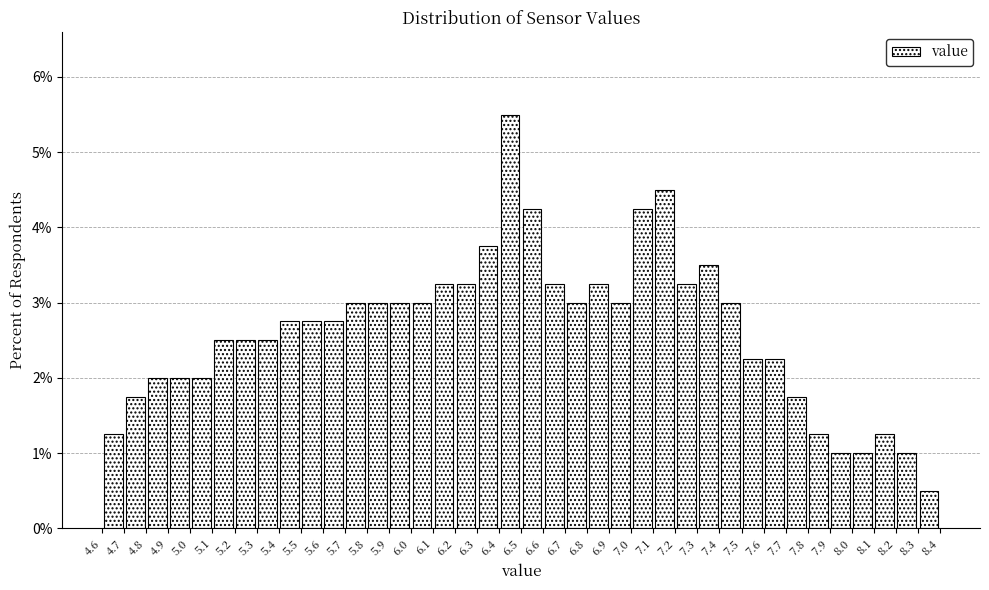

Reading left to right, list every bar in this chart as the range it spans on the x-axis followed by its height. The values are not printed on the chart, so give them approximately, as read against the axis.

4.6 to 4.7: 1.3
4.7 to 4.8: 1.8
4.8 to 4.9: 2.0
4.9 to 5.0: 2.0
5.0 to 5.1: 2.0
5.1 to 5.2: 2.5
5.2 to 5.3: 2.5
5.3 to 5.4: 2.5
5.4 to 5.5: 2.8
5.5 to 5.6: 2.8
5.6 to 5.7: 2.8
5.7 to 5.8: 3.0
5.8 to 5.9: 3.0
5.9 to 6.0: 3.0
6.0 to 6.1: 3.0
6.1 to 6.2: 3.3
6.2 to 6.3: 3.3
6.3 to 6.4: 3.8
6.4 to 6.5: 5.5
6.5 to 6.6: 4.3
6.6 to 6.7: 3.3
6.7 to 6.8: 3.0
6.8 to 6.9: 3.3
6.9 to 7.0: 3.0
7.0 to 7.1: 4.3
7.1 to 7.2: 4.5
7.2 to 7.3: 3.3
7.3 to 7.4: 3.5
7.4 to 7.5: 3.0
7.5 to 7.6: 2.3
7.6 to 7.7: 2.3
7.7 to 7.8: 1.8
7.8 to 7.9: 1.3
7.9 to 8.0: 1.0
8.0 to 8.1: 1.0
8.1 to 8.2: 1.3
8.2 to 8.3: 1.0
8.3 to 8.4: 0.5